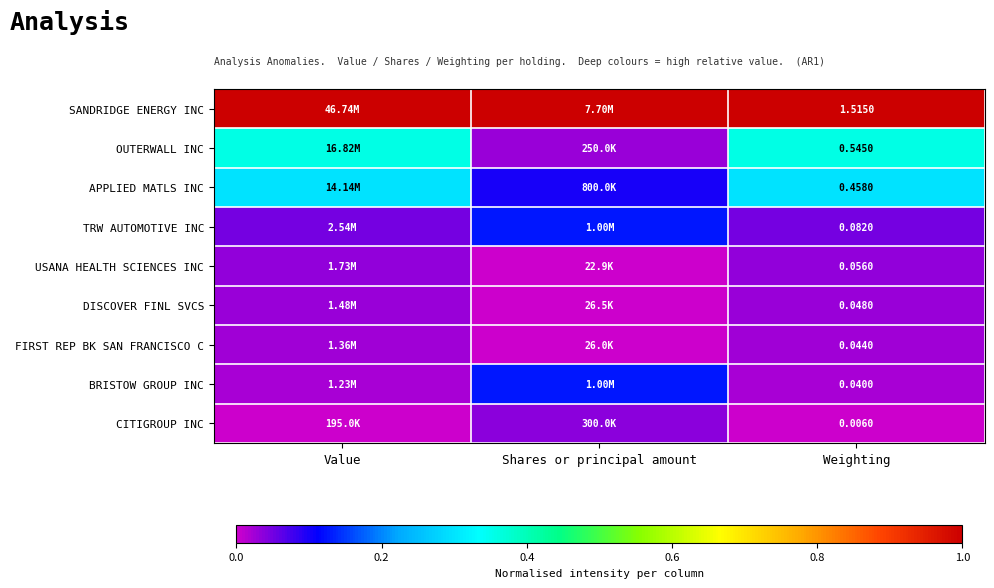

What is the total value across all series at Shares or principal amount?

1.4